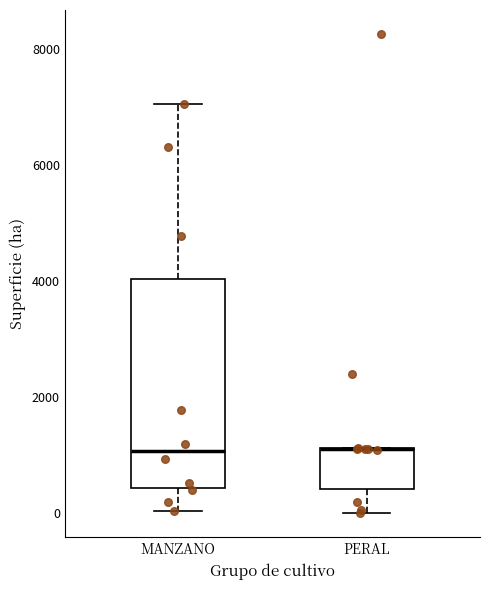

Where is the lower edge of the box for MANZANO on the y-axis? The values are not printed on the chart, so give them approximately, as read against the axis.

400